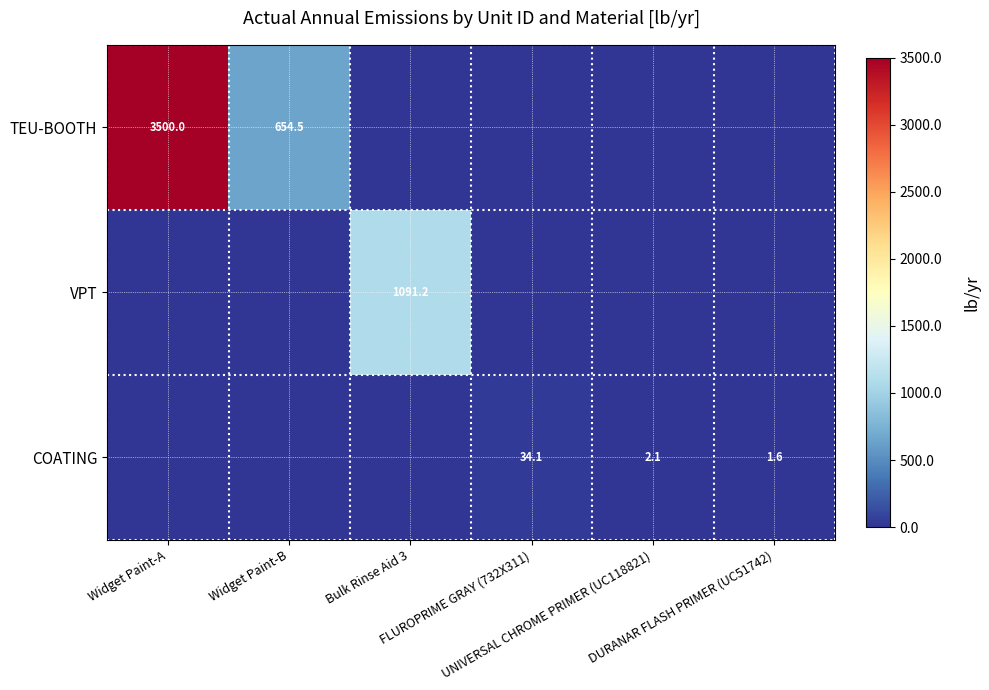

At which category does the chart reach its peak across all series?

Widget Paint-A